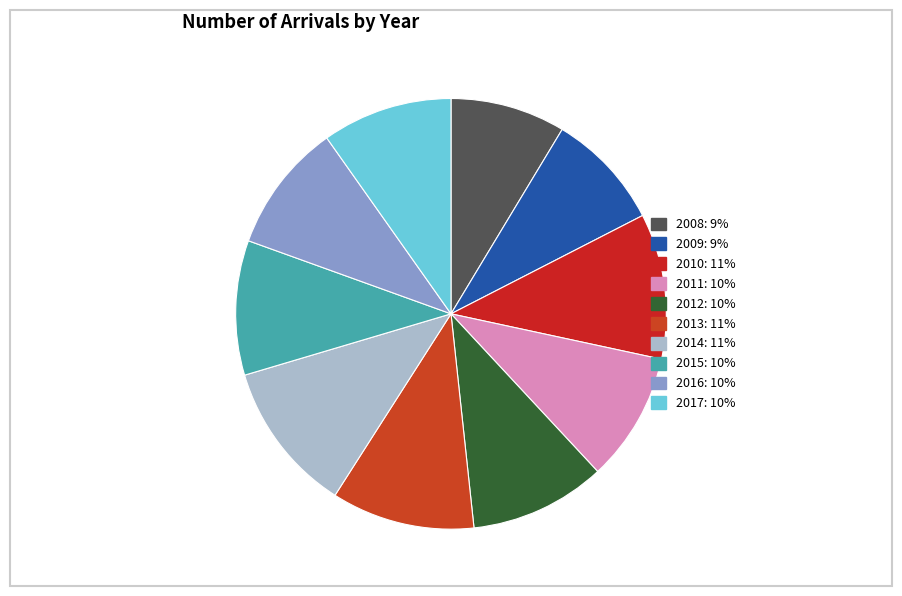

Approximately how many times larger is the value at 2009 compared to 2015?

0.9